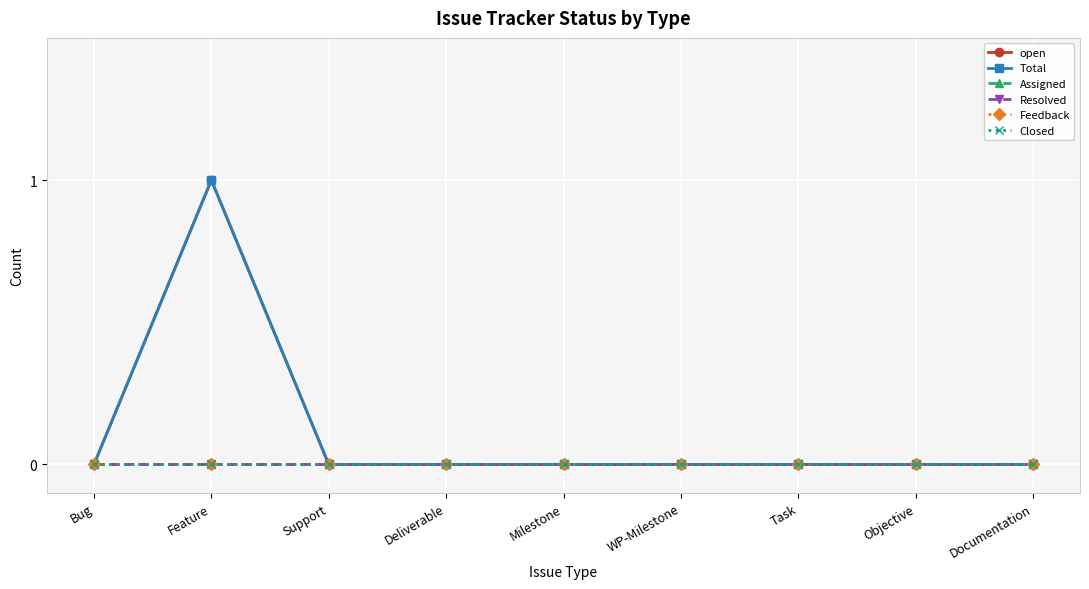

True or false: Feedback and Closed cross at least once.

False